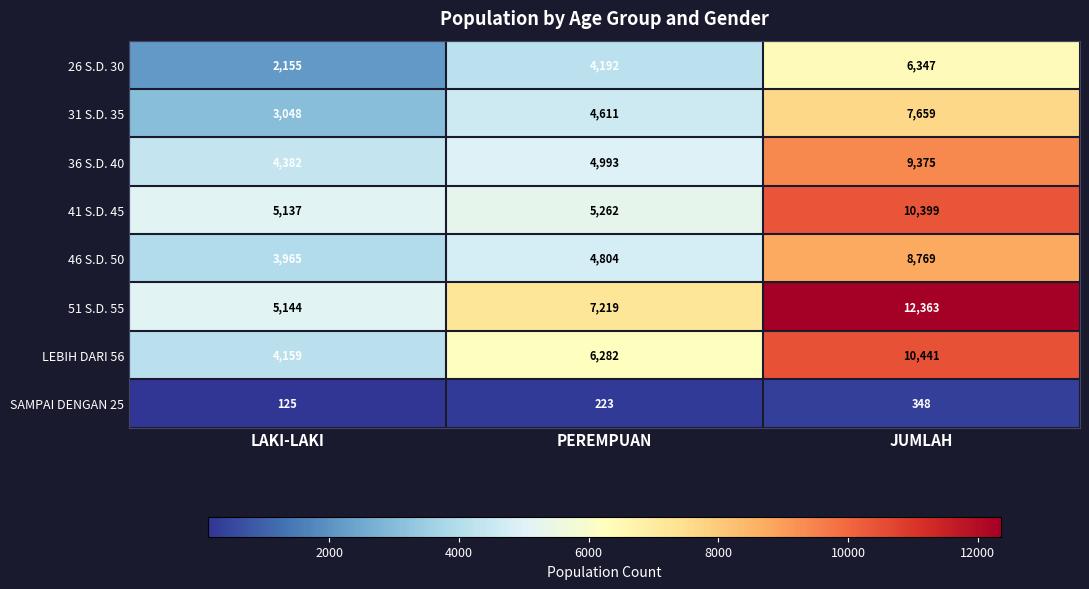

Which series changed the most between LAKI-LAKI and JUMLAH?

51 S.D. 55